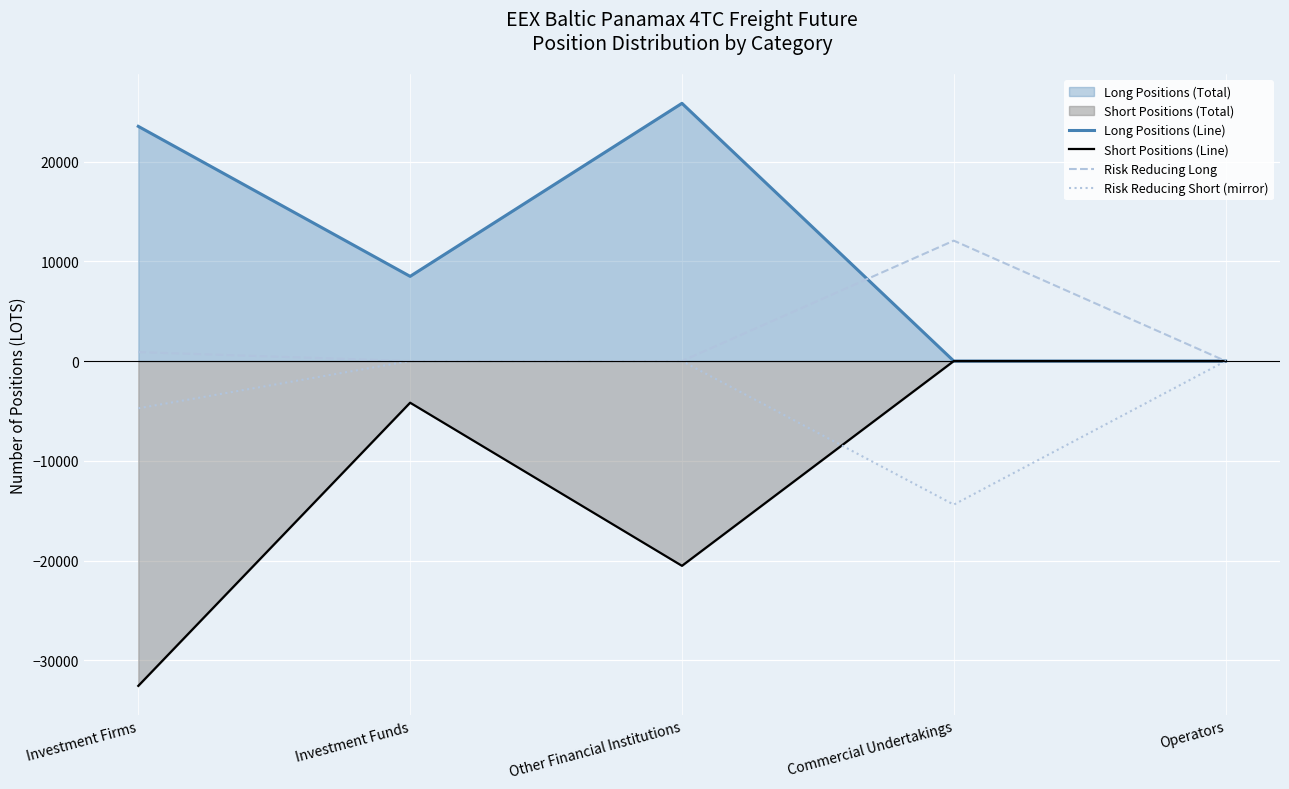

At which category does the chart reach its peak across all series?

Other Financial Institutions